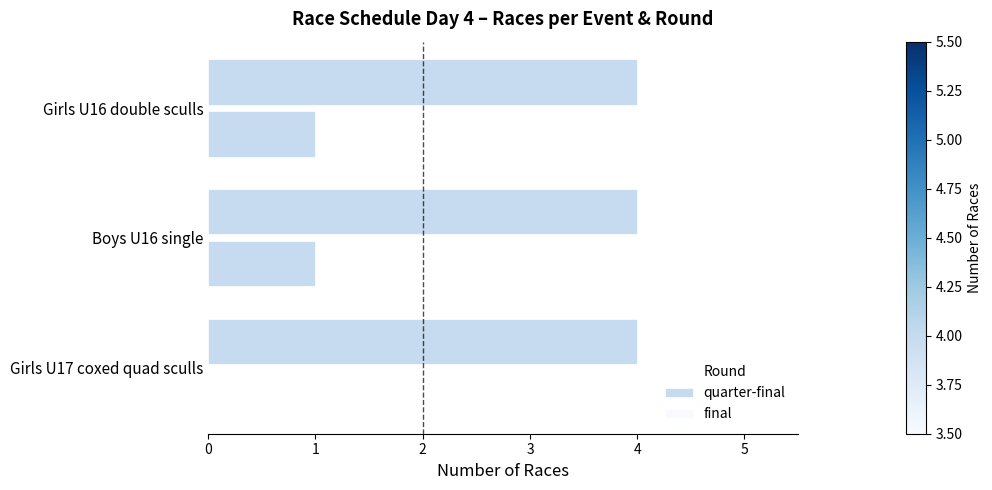

How many series are shown in this chart?

2